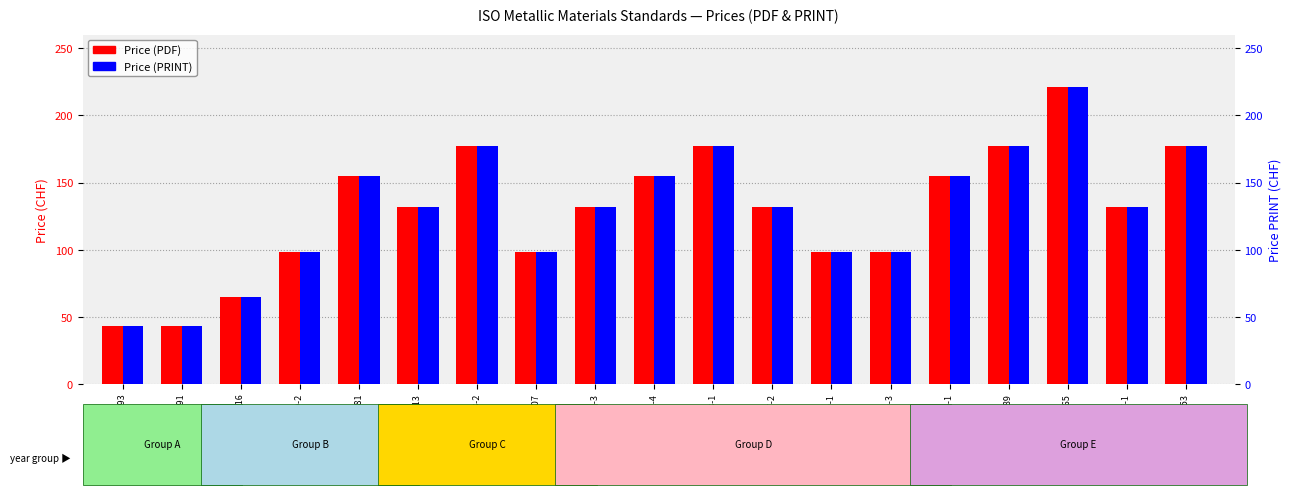

The value of Price (PRINT) at ISO 16859-3 is 98. True or false?

True